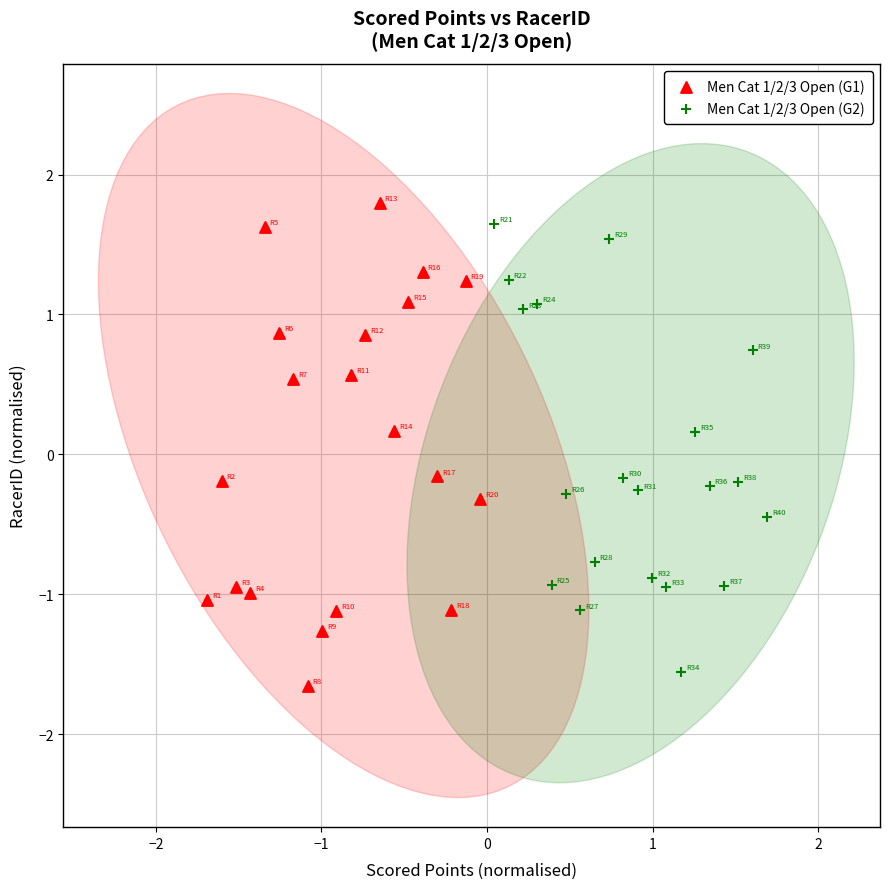

Which series contains the lowest Y value?

Men Cat 1/2/3 Open (G1)